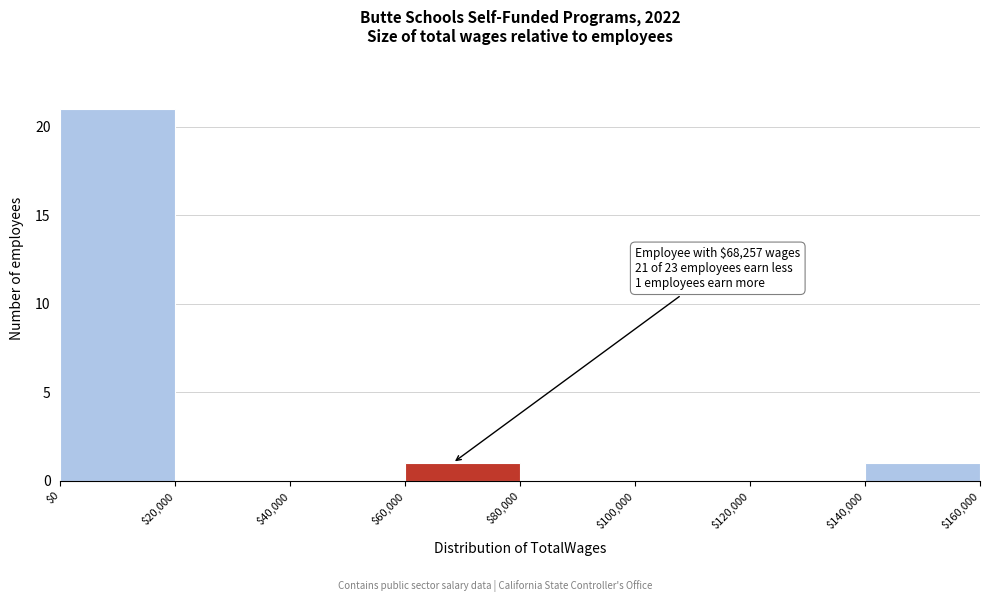

Which range on the x-axis has the tallest bar?

$0 to $20,000